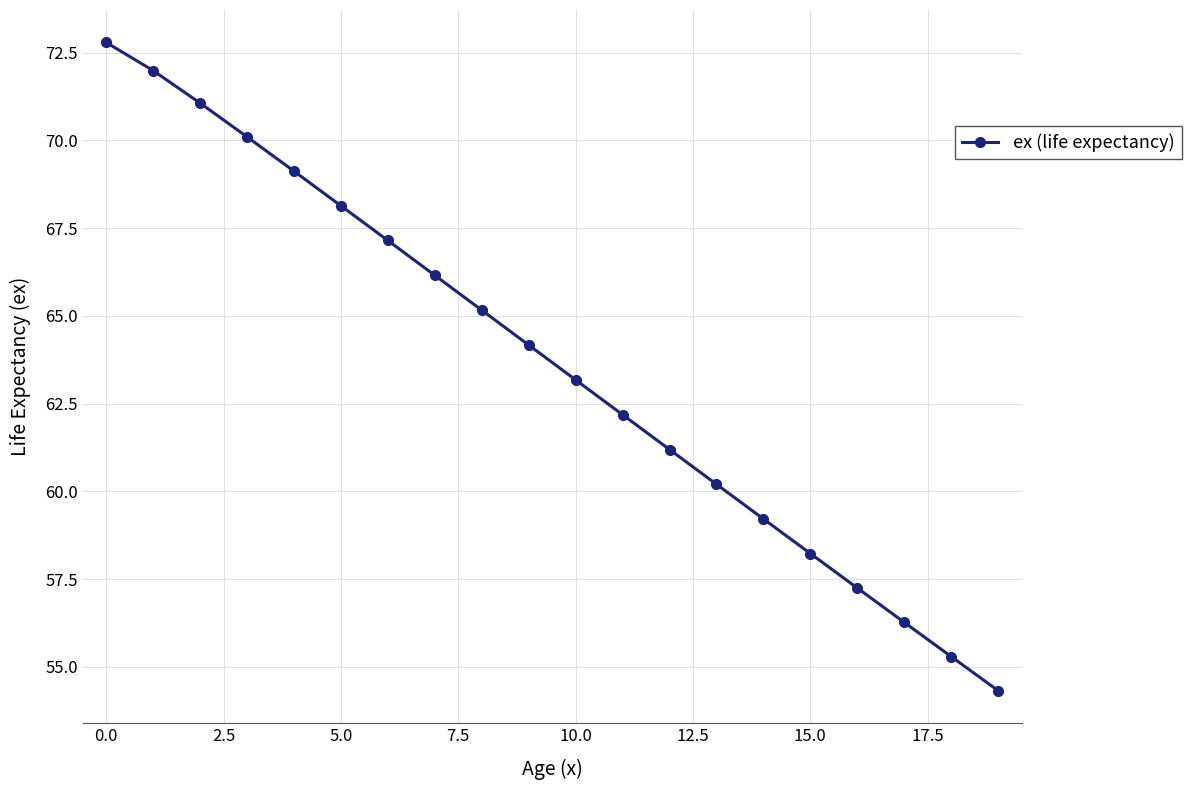

What is the value of the 12th point from the left?

62.2